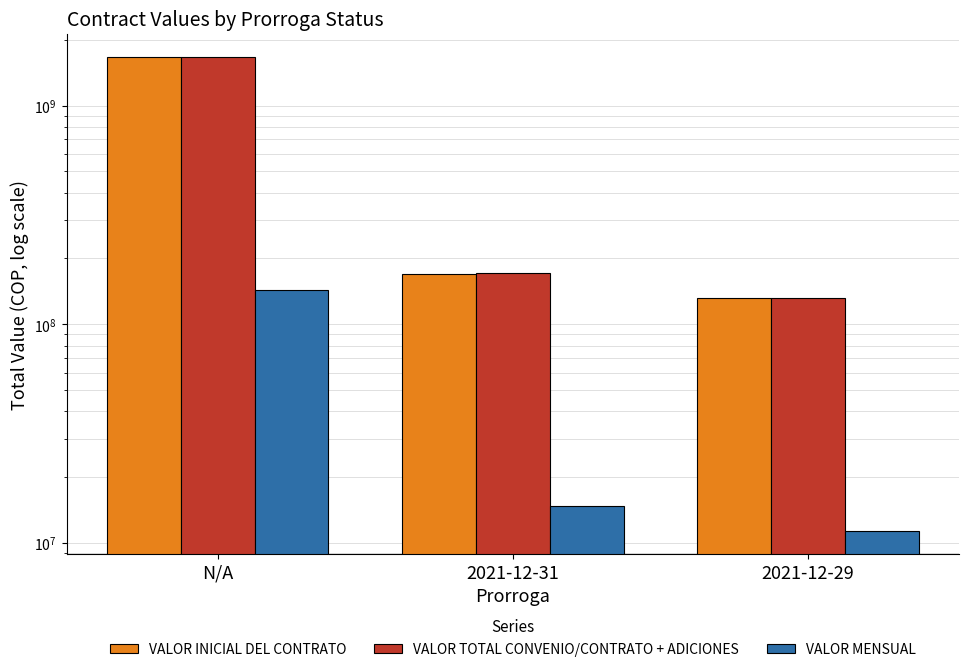

Where does the VALOR TOTAL CONVENIO/CONTRATO + ADICIONES series first go above 172078824?

N/A